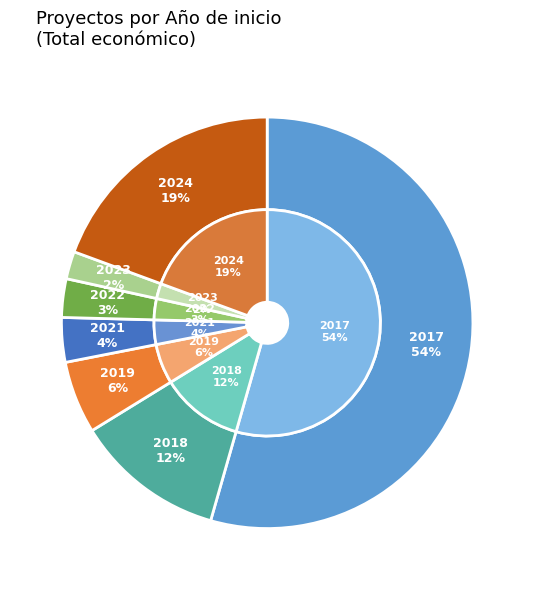

What is the change in value from 2024 to 2017?

+4563408